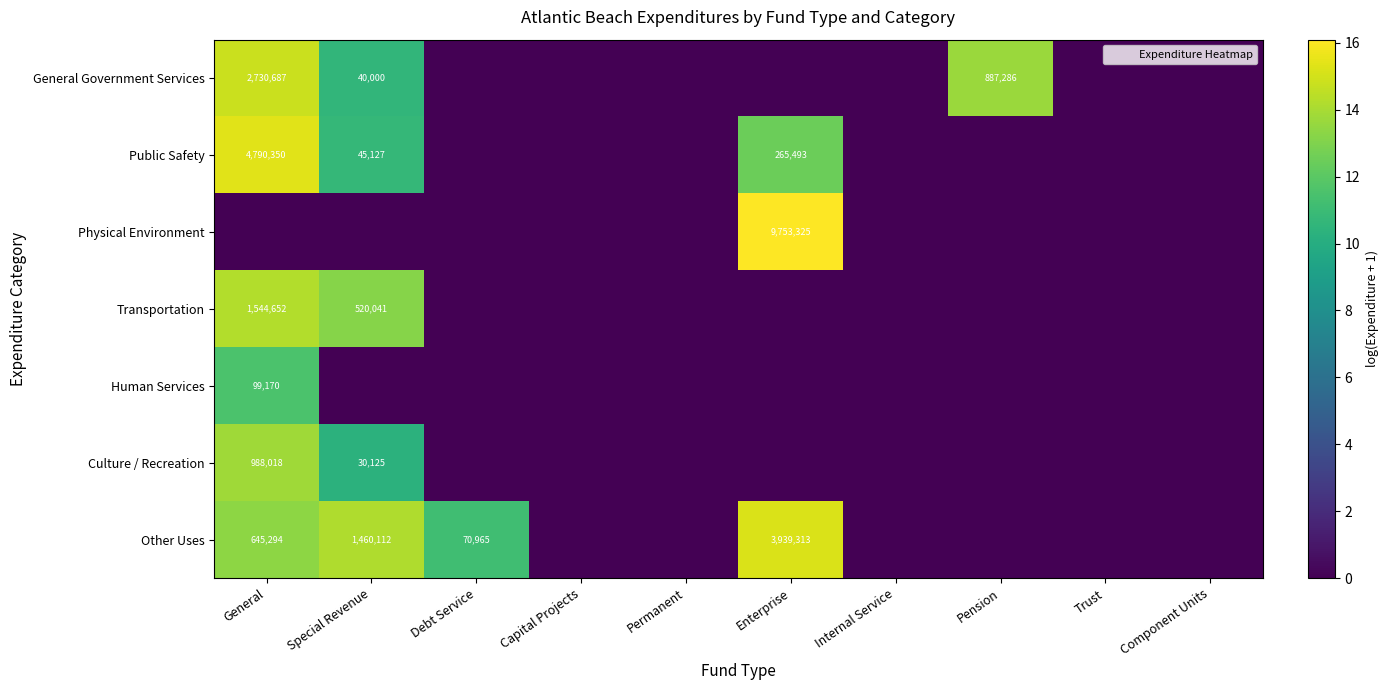

At which category is the sum across all series the highest?

General